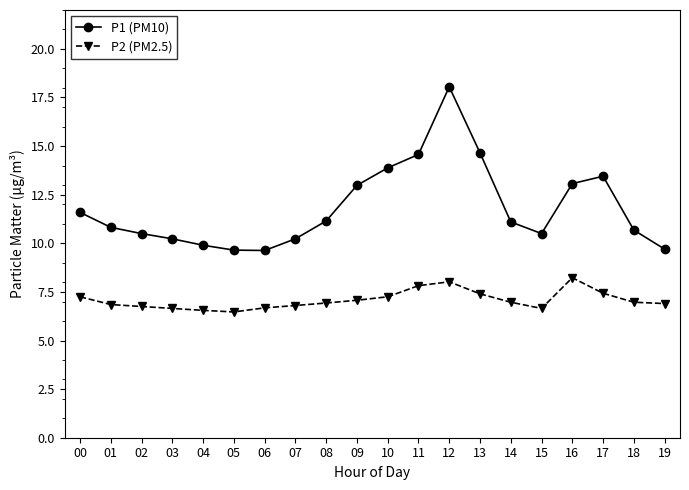

What are all the series names shown in the legend?

P1 (PM10), P2 (PM2.5)